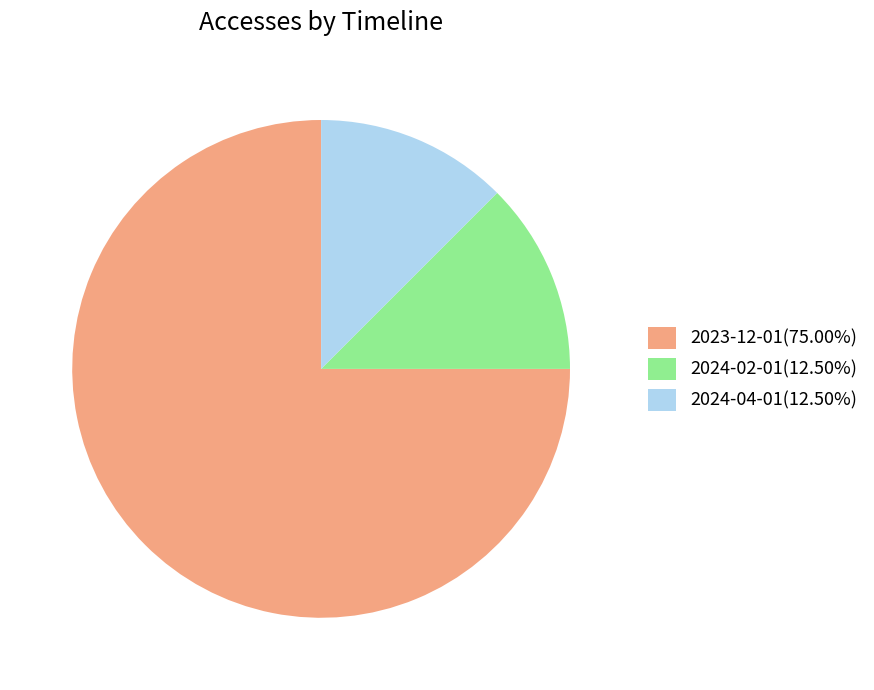

Is there a majority slice in this chart?

Yes